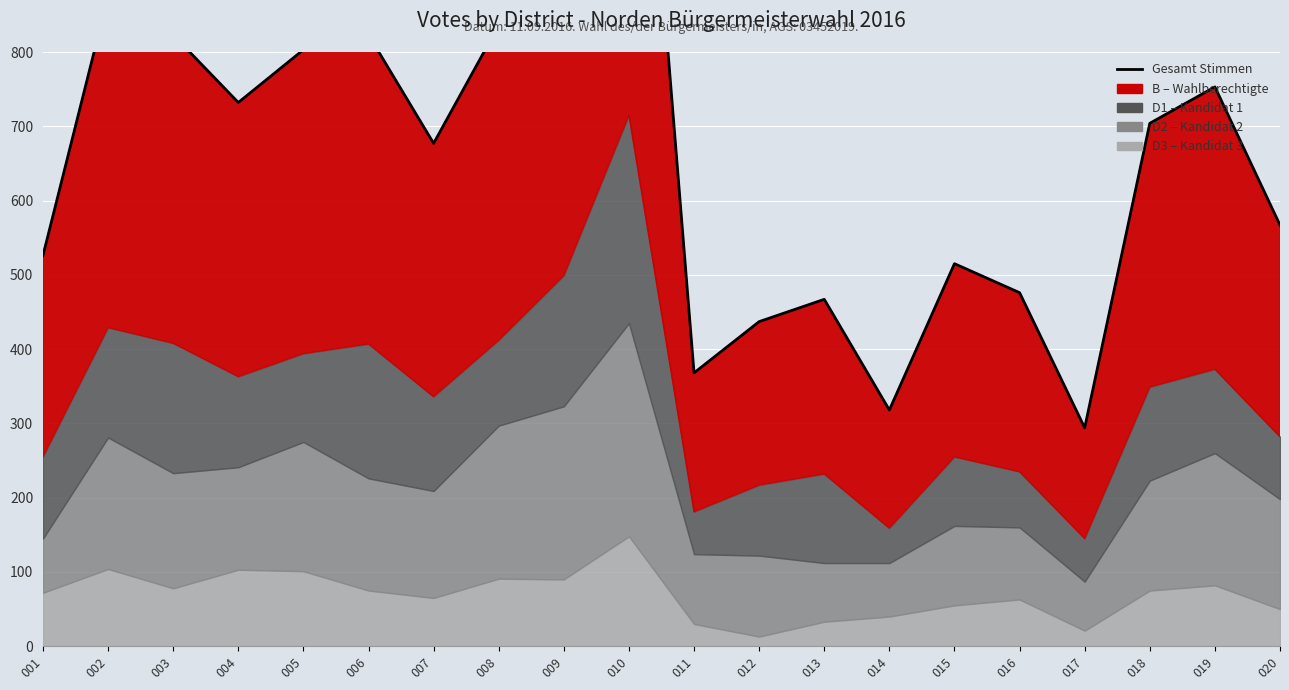

What is the difference between the values at 005 and 019?

50